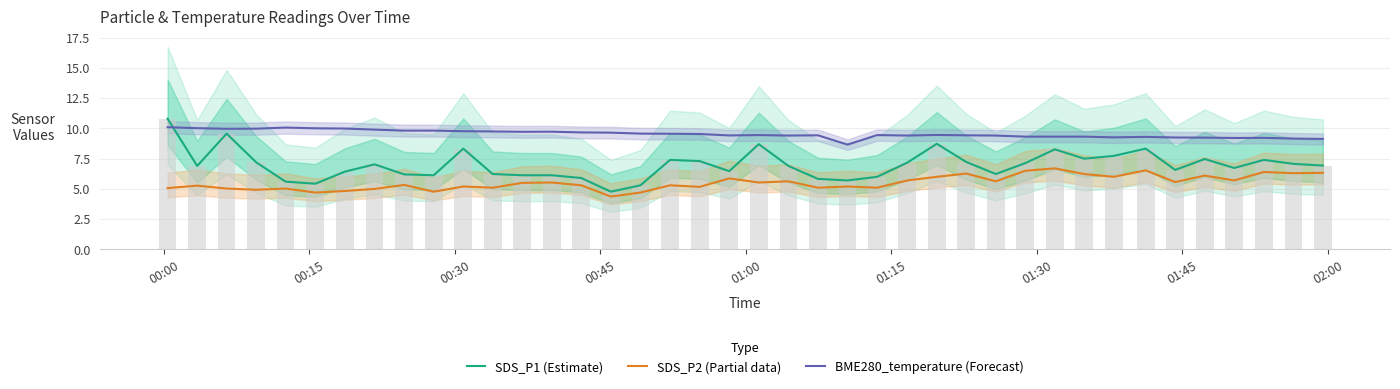

What is the average value of the BME280_temperature (Forecast) series?

9.5